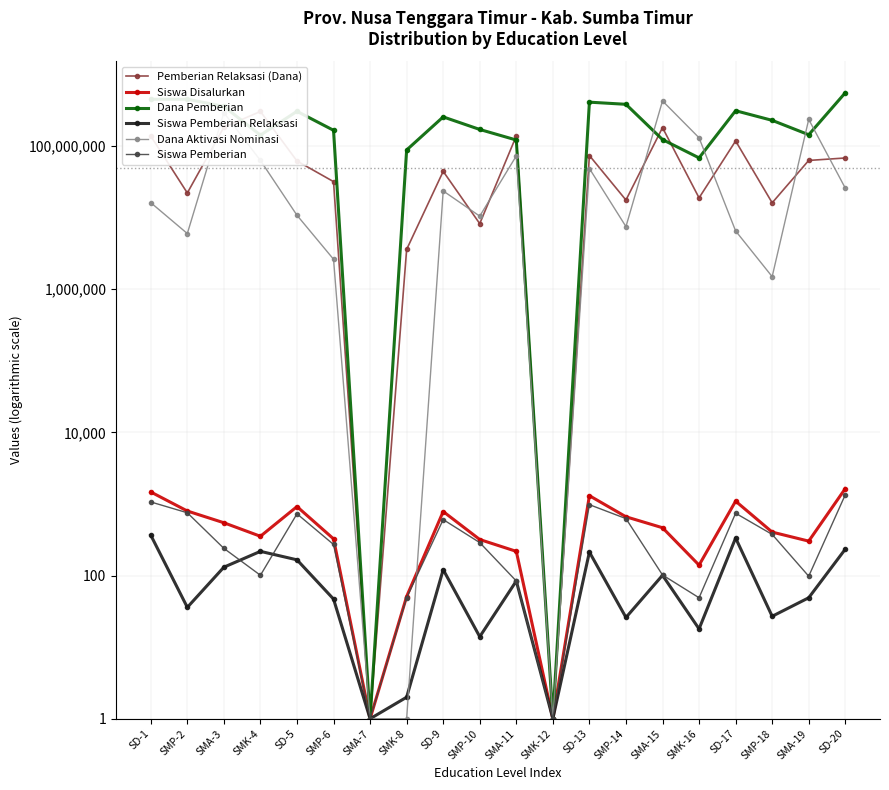

Which category has the highest value in the Dana Aktivasi Nominasi series?

SMA-15